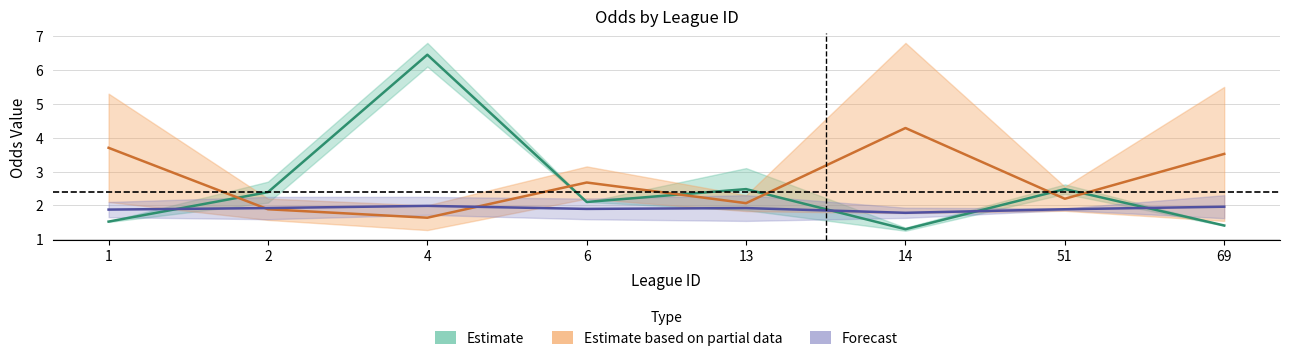

How many lines are shown in the chart?

3